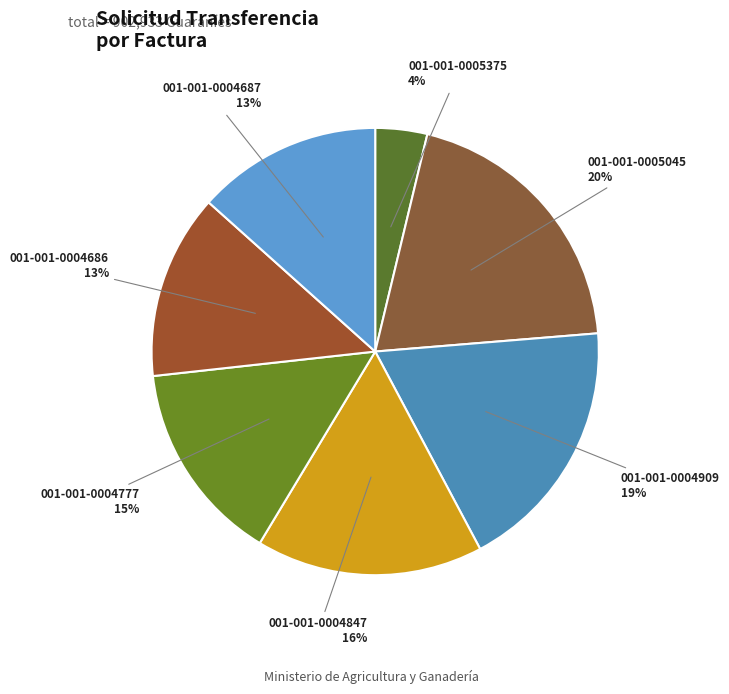

To the nearest percent, what is the difference between the 001-001-0005045 and 001-001-0004686 slice percentages?

7%